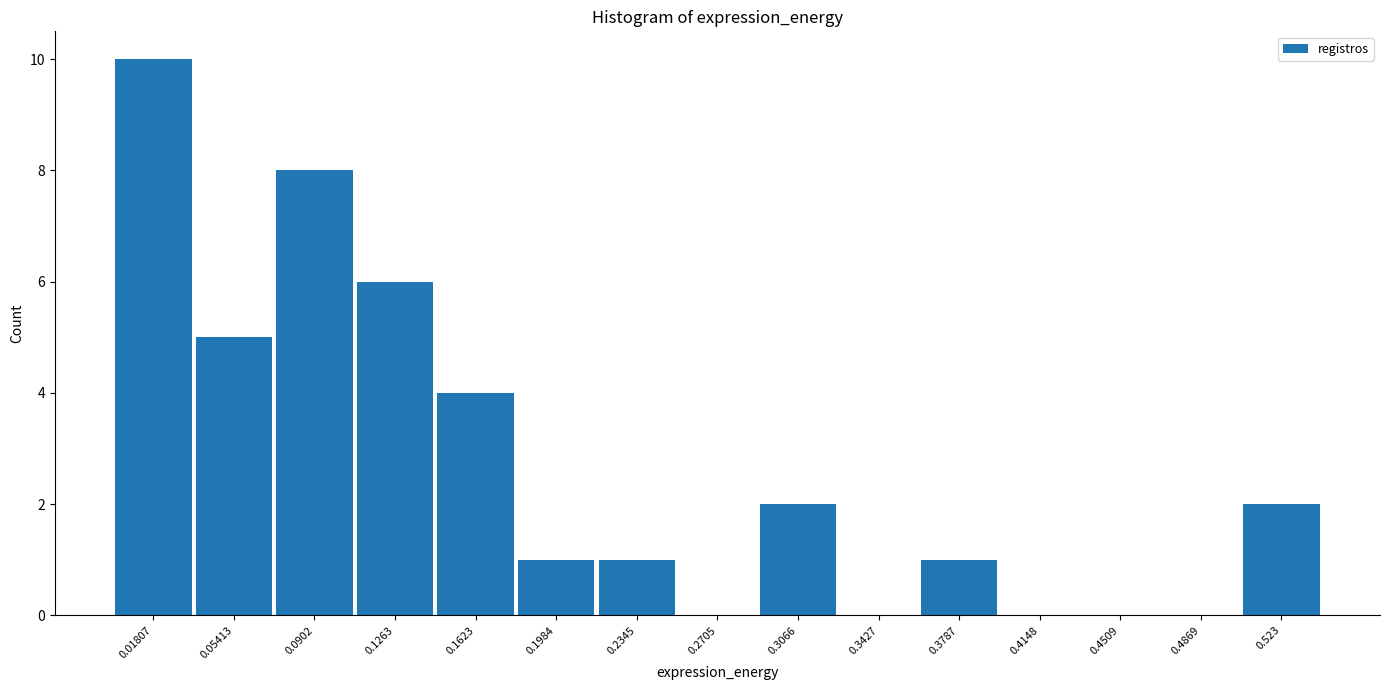

Which range on the x-axis has the tallest bar?

0.000 to 0.035